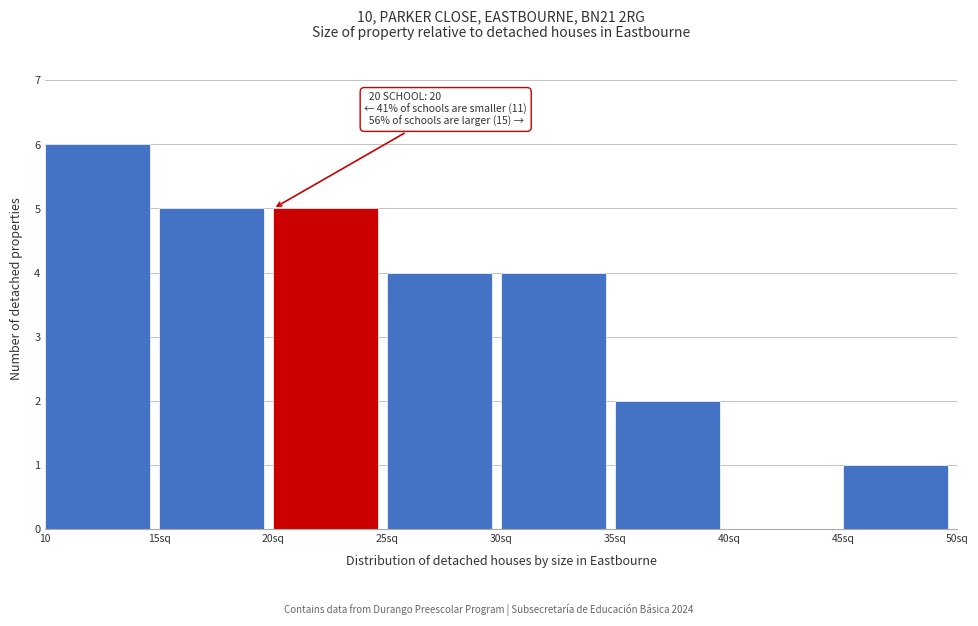

Reading left to right, what are all the values shown in this chart?

10=6	15sq=5	20sq=5	25sq=4	30sq=4	35sq=2	40sq=0	45sq=1